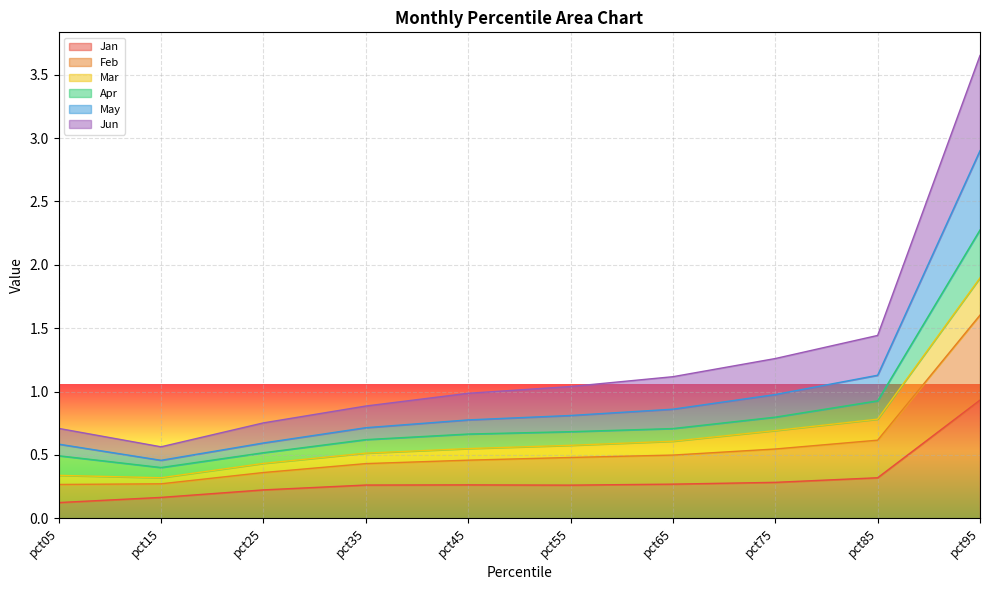

The Jan series shows 0.3 at pct55. True or false?

True